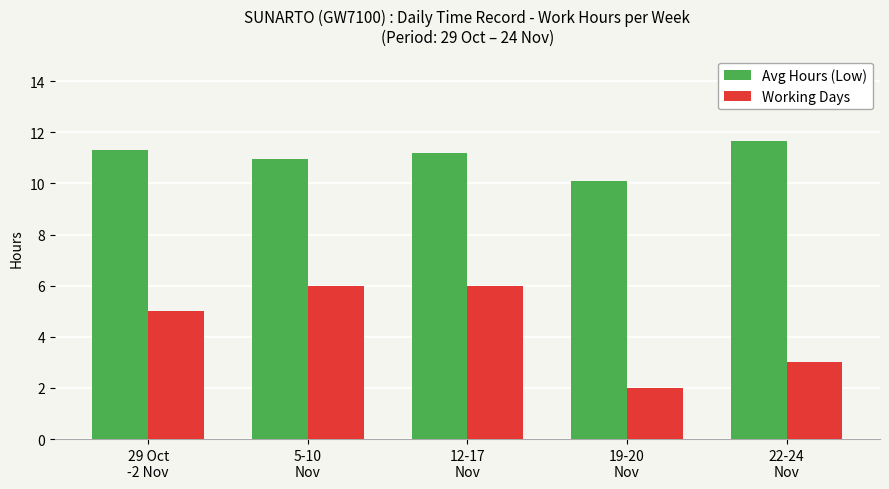

What is the sum of all Avg Hours (Low) values?

55.2